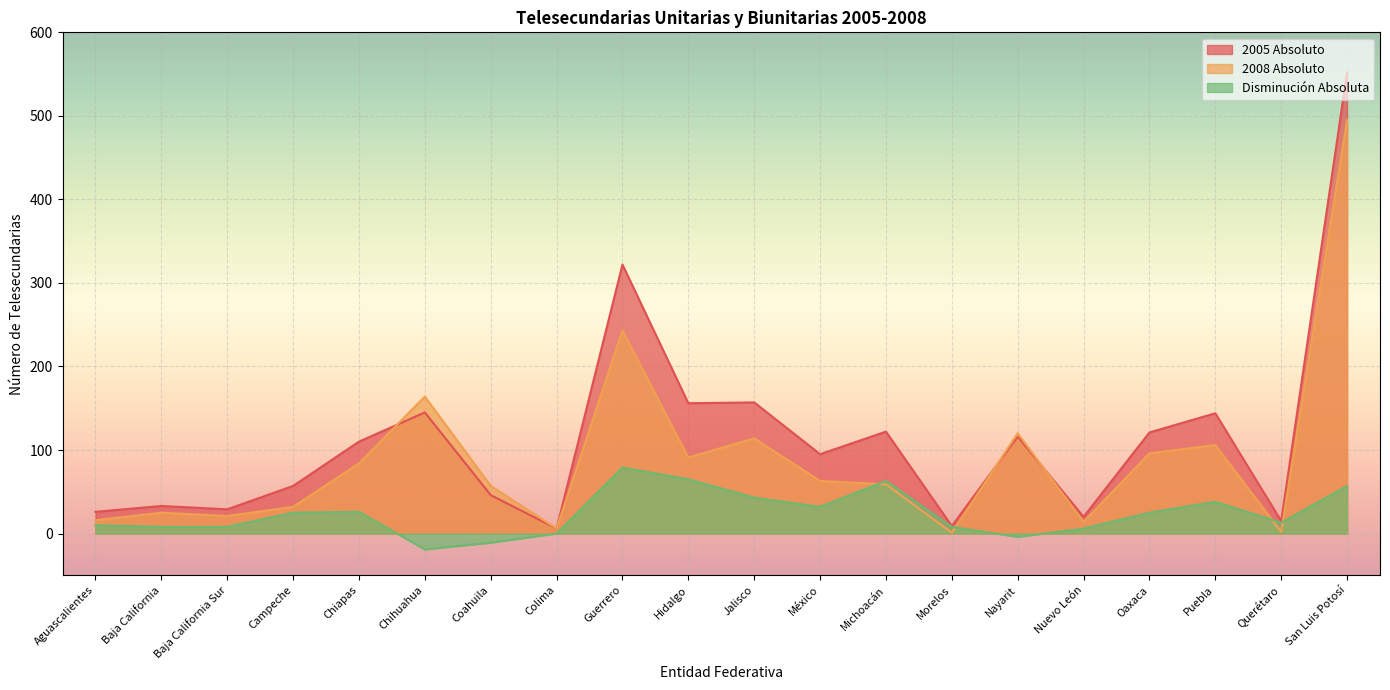

Between which two adjacent categories do 2008 Absoluto and Disminución Absoluta first intersect?

México and Michoacán